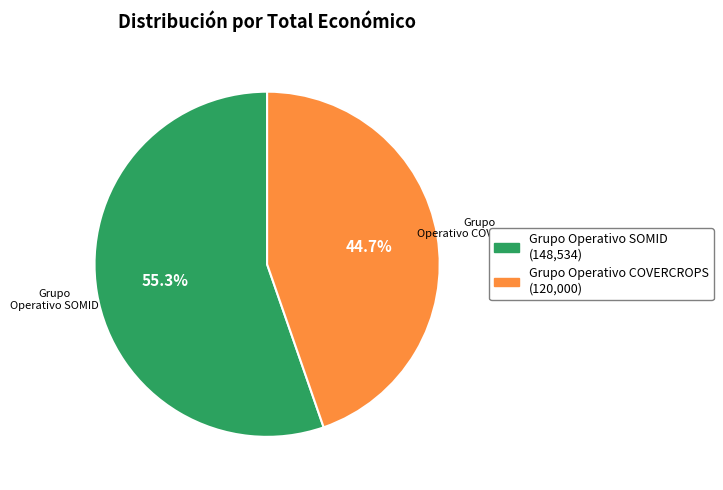

To the nearest percent, what percentage of the pie is Grupo Operativo COVERCROPS?

45%